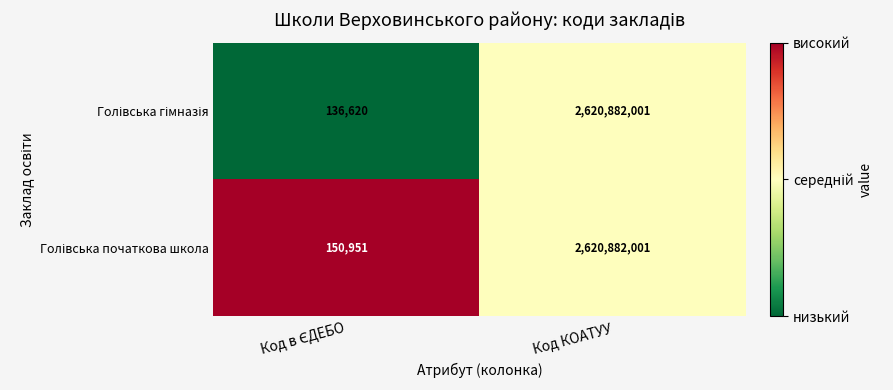

At which category is the sum across all series the highest?

Код КОАТУУ